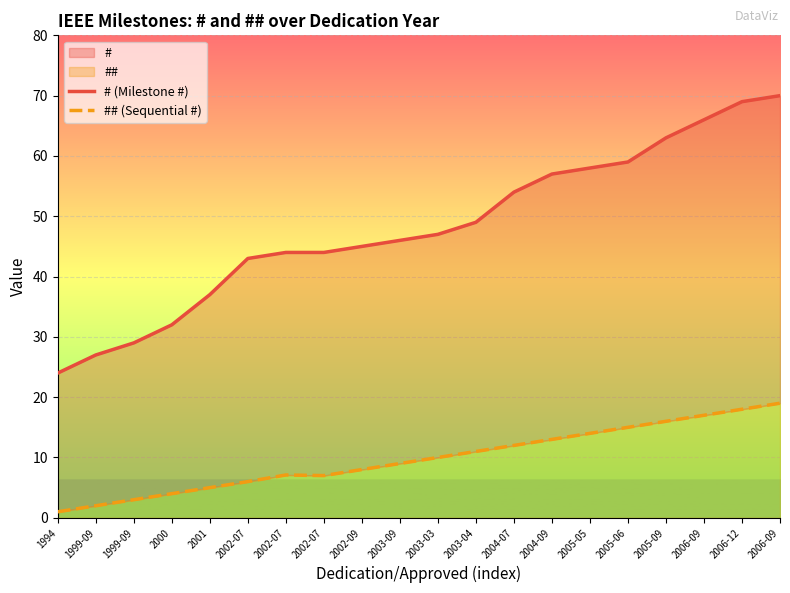

At which label does # (Milestone #) first exceed 47?

2003-04